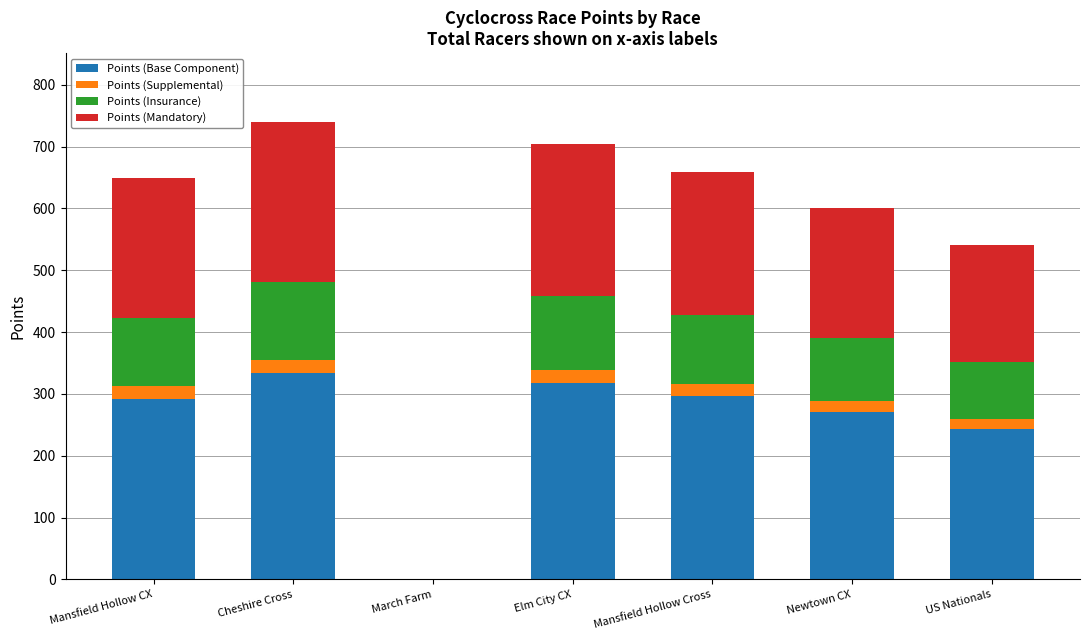

What is the highest value of the Points (Base Component) series?

333.1